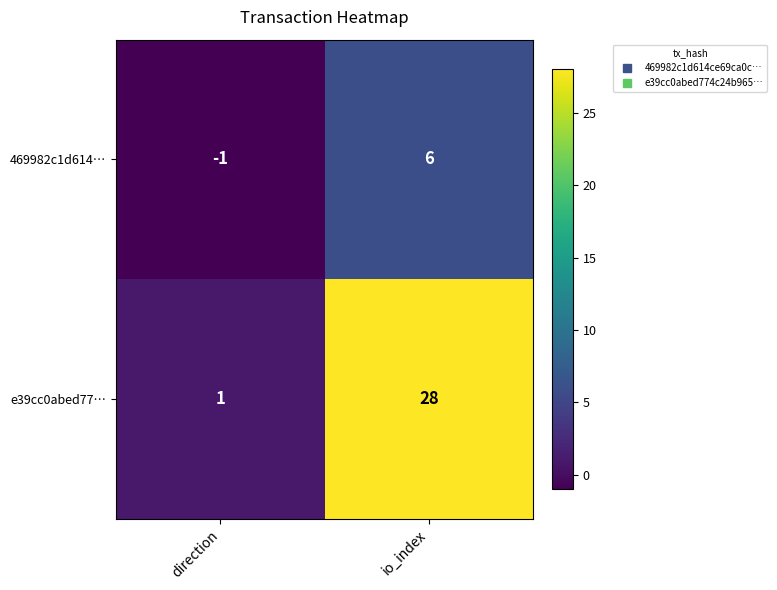

What is the spread (max minus min) of values at io_index?

22